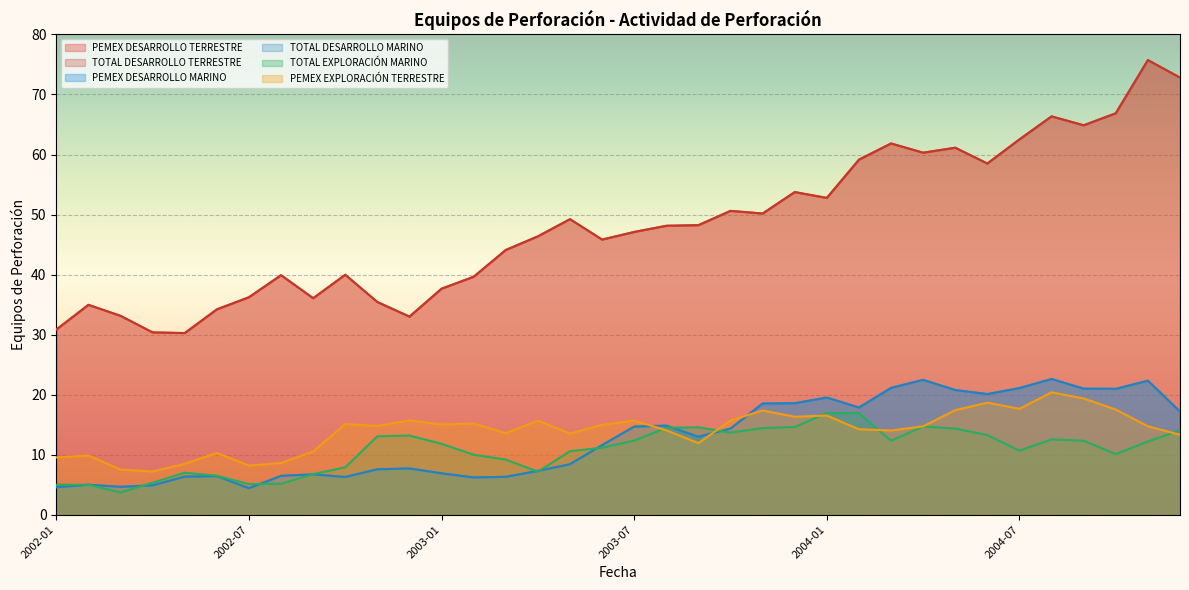

Rank the categories by TOTAL EXPLORACIÓN MARINO value from lowest to highest.

2002-03, 2002-01, 2002-02, 2002-07, 2002-08, 2002-04, 2002-06, 2002-09, 2002-05, 2003-04, 2002-10, 2003-03, 2003-02, 2004-10, 2003-05, 2004-07, 2003-06, 2003-01, 2004-11, 2004-03, 2004-09, 2003-07, 2004-08, 2002-11, 2002-12, 2004-06, 2003-10, 2004-12, 2004-05, 2003-11, 2003-08, 2003-09, 2003-12, 2004-04, 2004-02, 2004-01